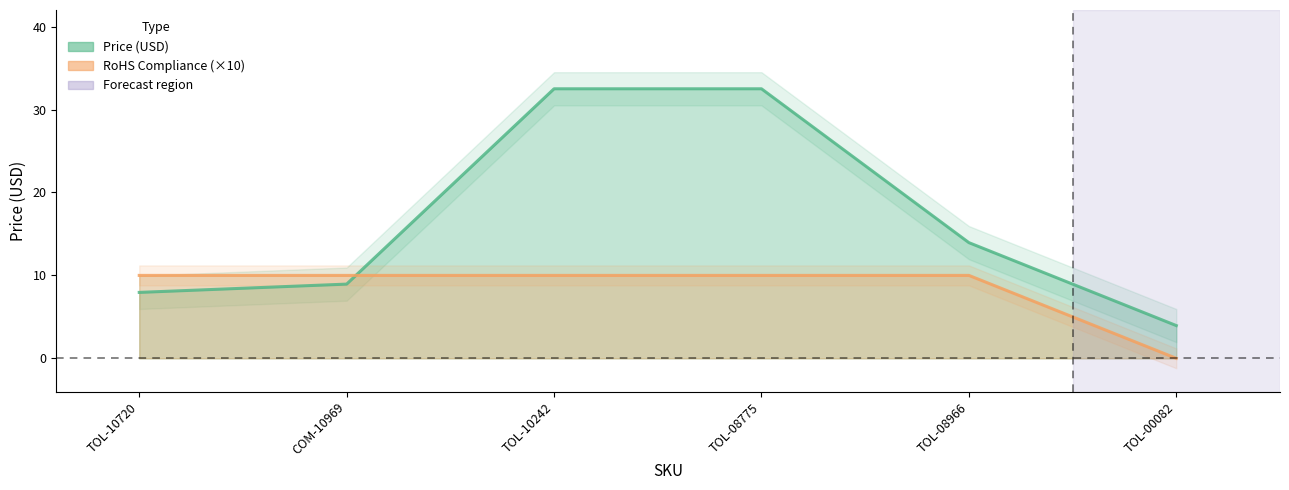

How many intersections are there between Price (USD) and RoHS Compliance?

1